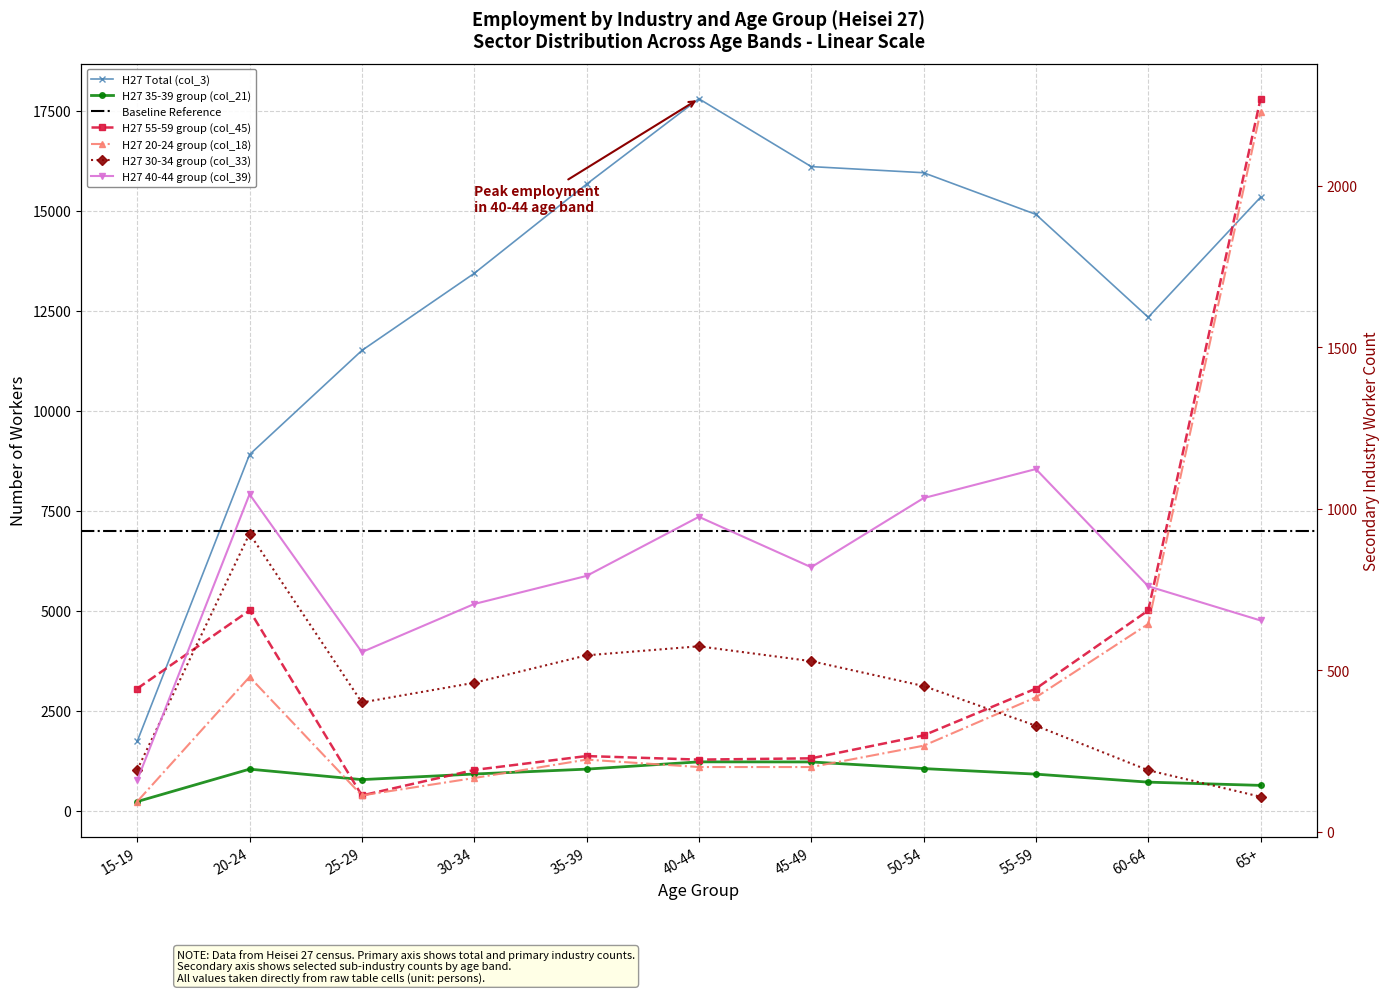

What is the lowest value of the H27 30-34 group (col_33) series?

108